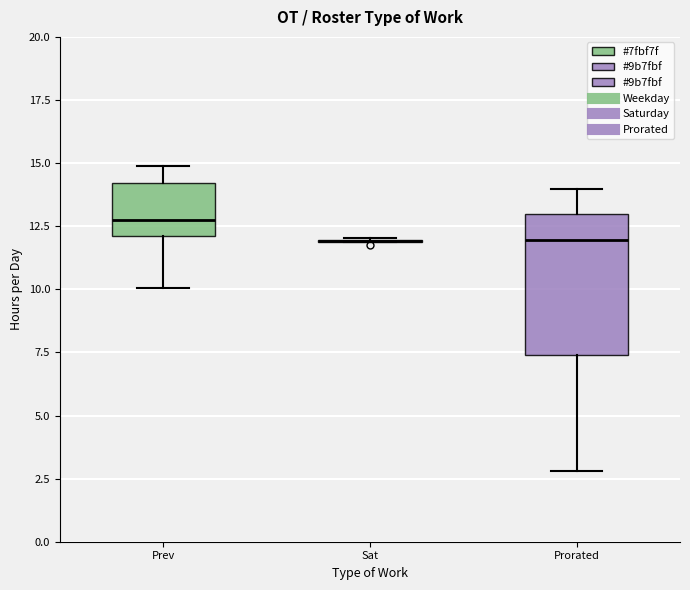

Which box is the tallest, from its lower edge to its upper edge?

Prorated